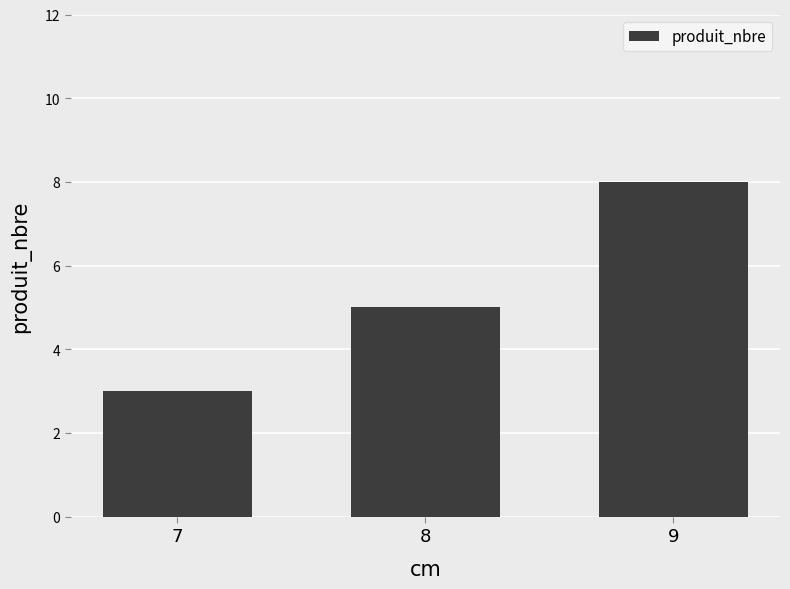

Rank the categories by value from highest to lowest.

9, 8, 7